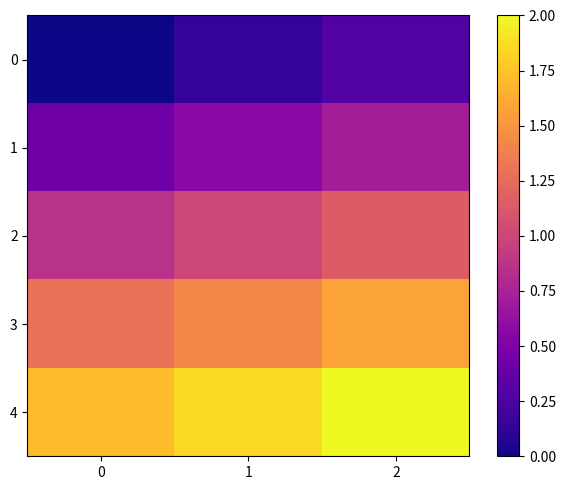

How many series are shown in this chart?

5